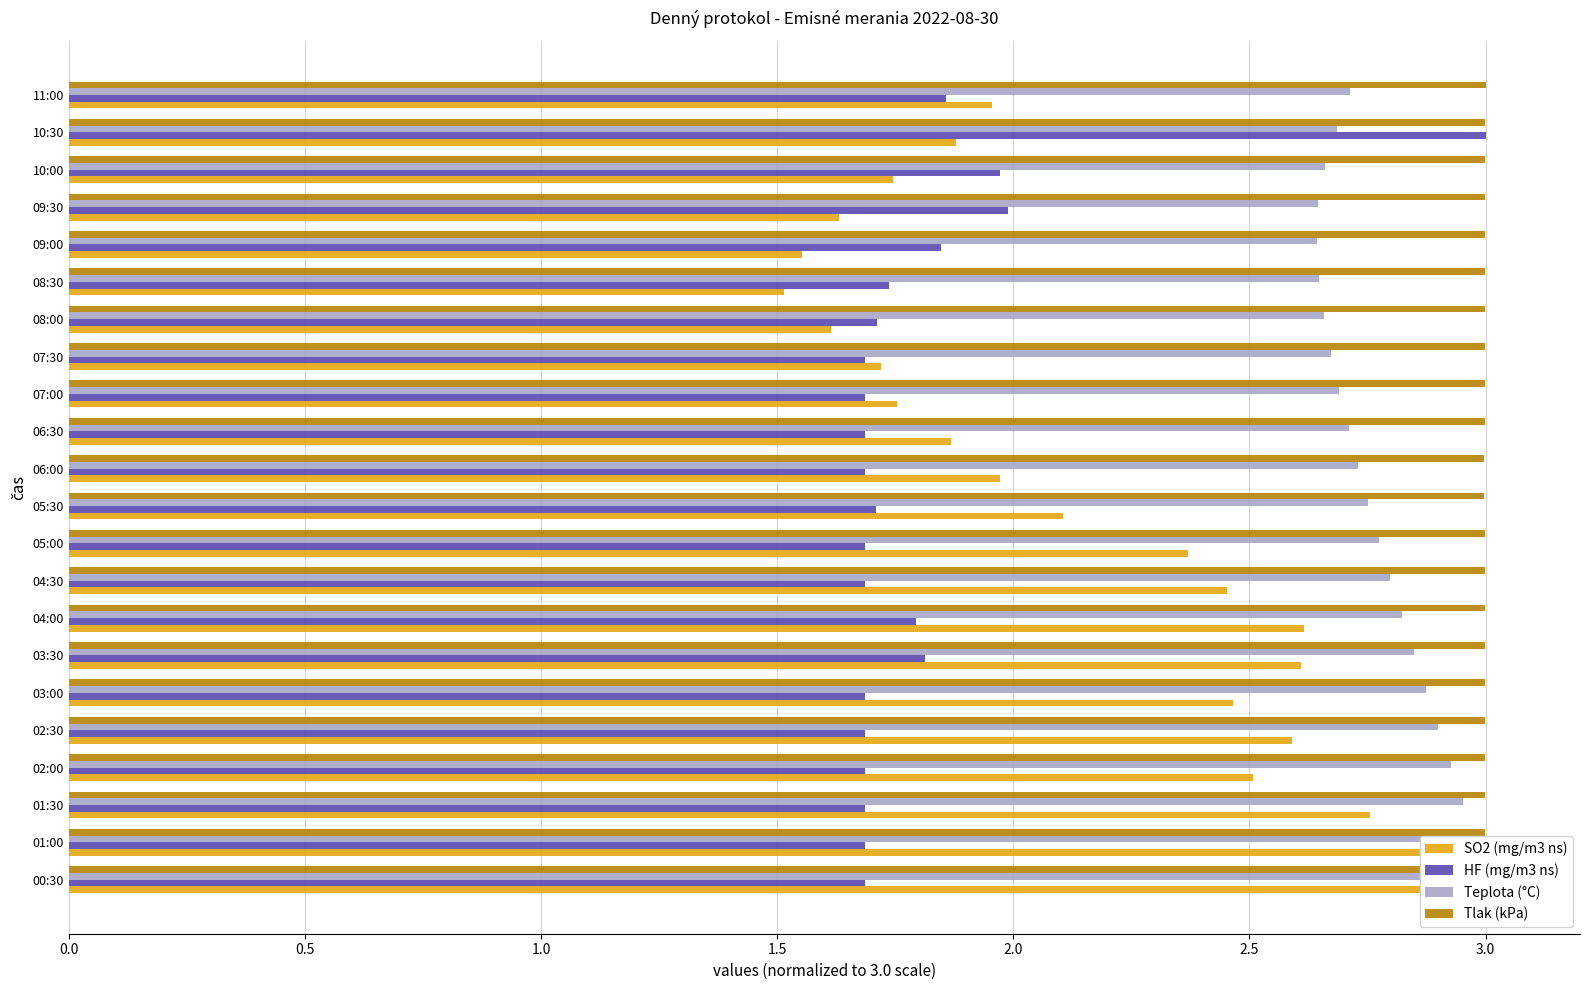

Rank the series at 09:00 from lowest to highest value.

SO2 (mg/m3 ns), HF (mg/m3 ns), Teplota (°C), Tlak (kPa)